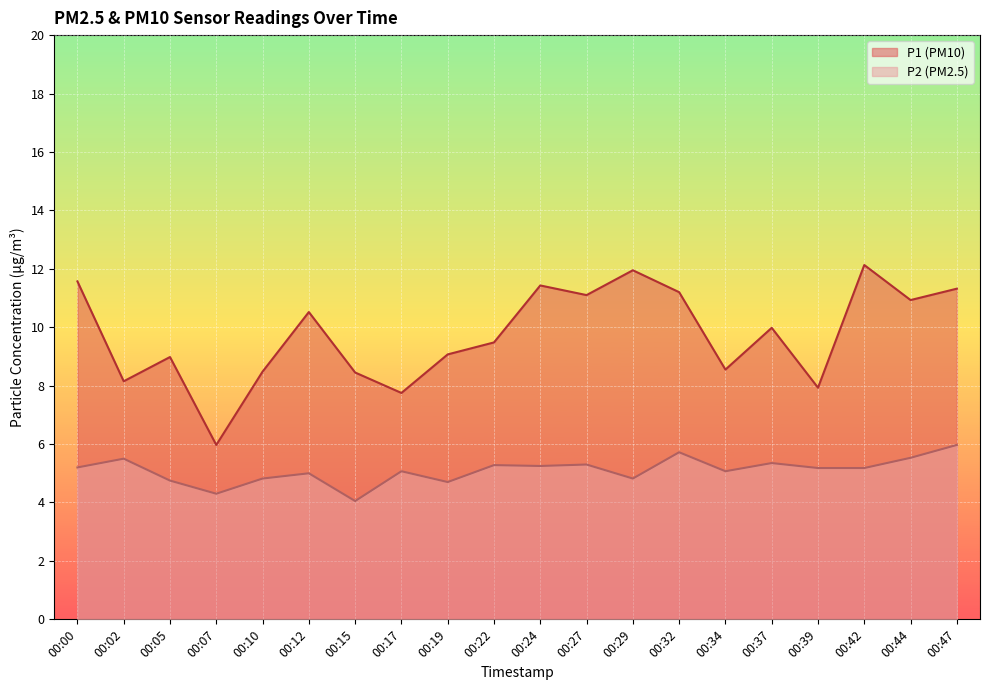

How many data points in P1 are above 9?

12